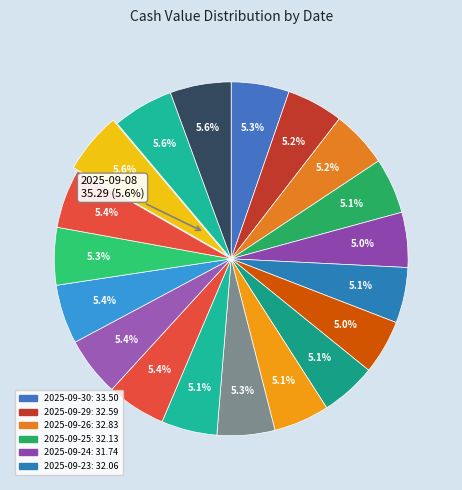

Combined, what portion of the pie is 2025-09-09 and 2025-09-04?

11.0%